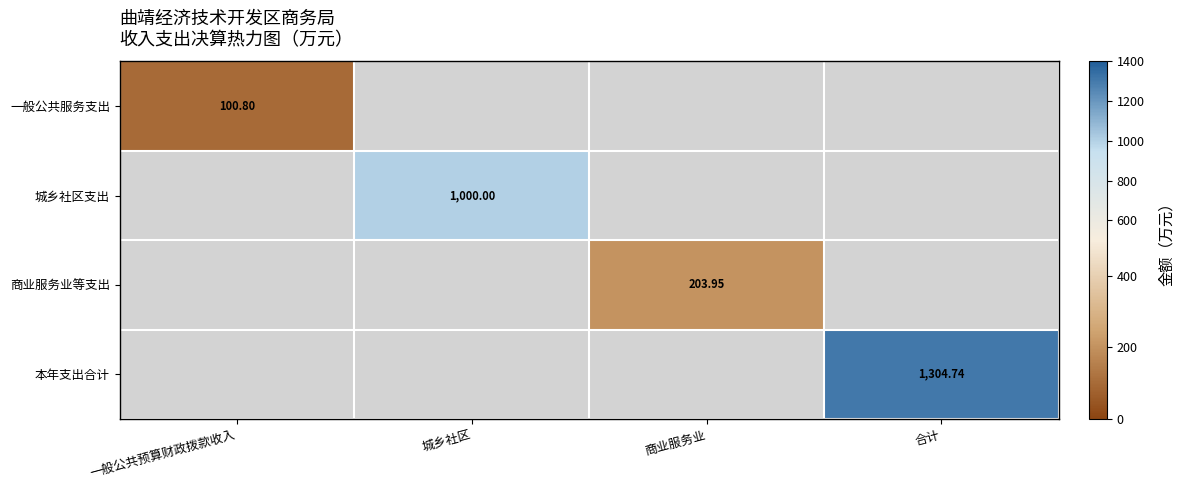

List the labels in order of 城乡社区支出 value, smallest first.

一般公共预算财政拨款收入, 城乡社区, 商业服务业, 合计